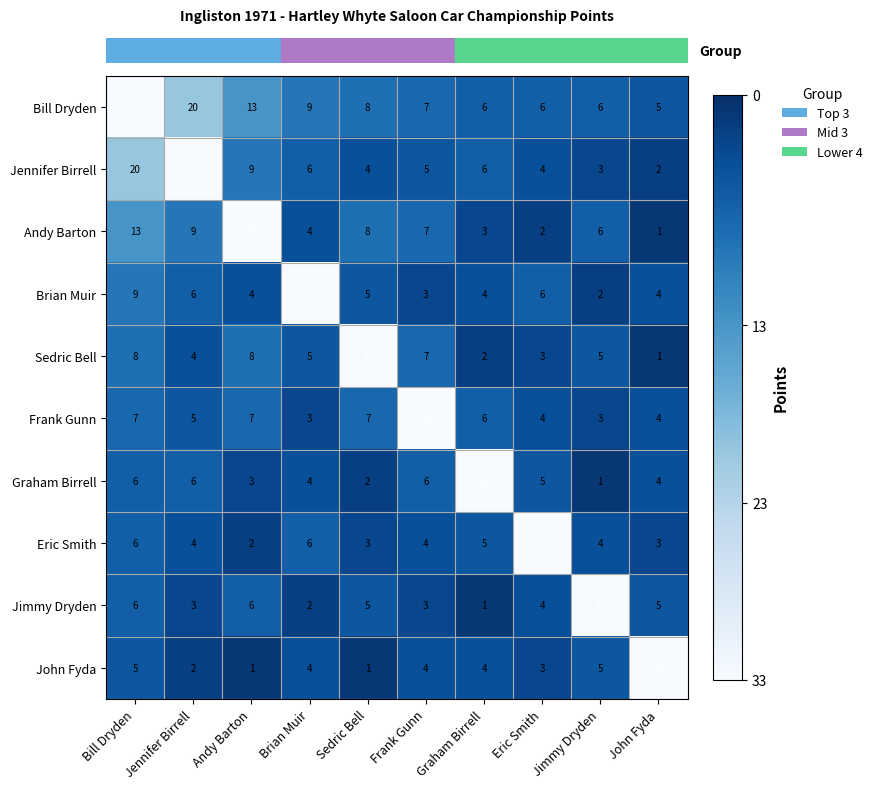

What is the lowest value of the Bill Dryden series?

5